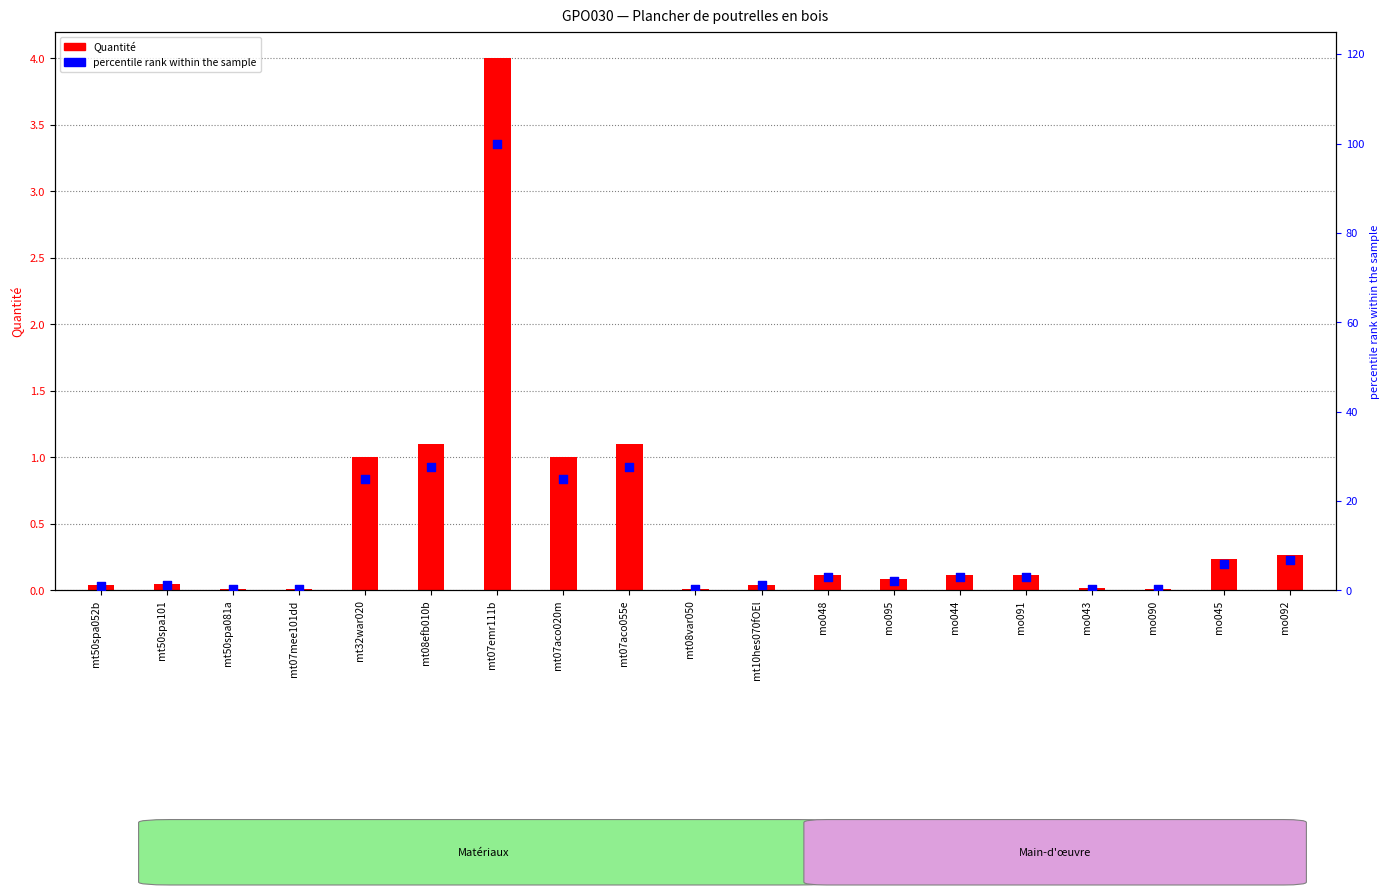

At which category is the sum across all series the highest?

mt07emr111b